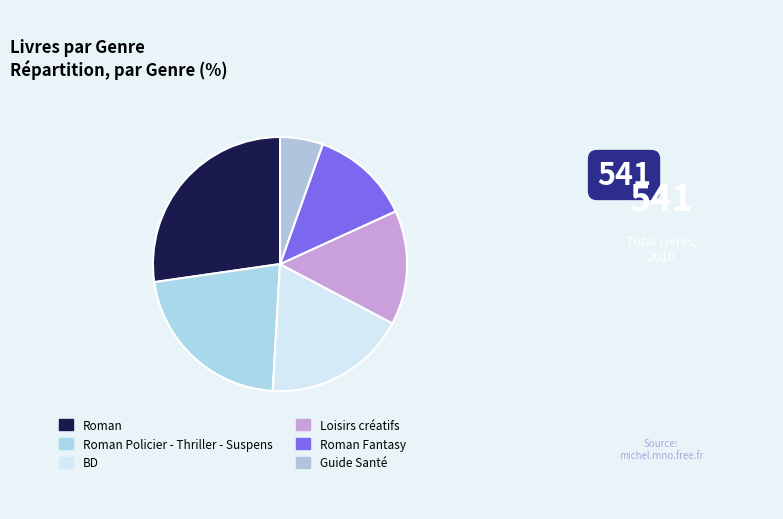

Which category has the smallest portion of the pie?

Guide Santé